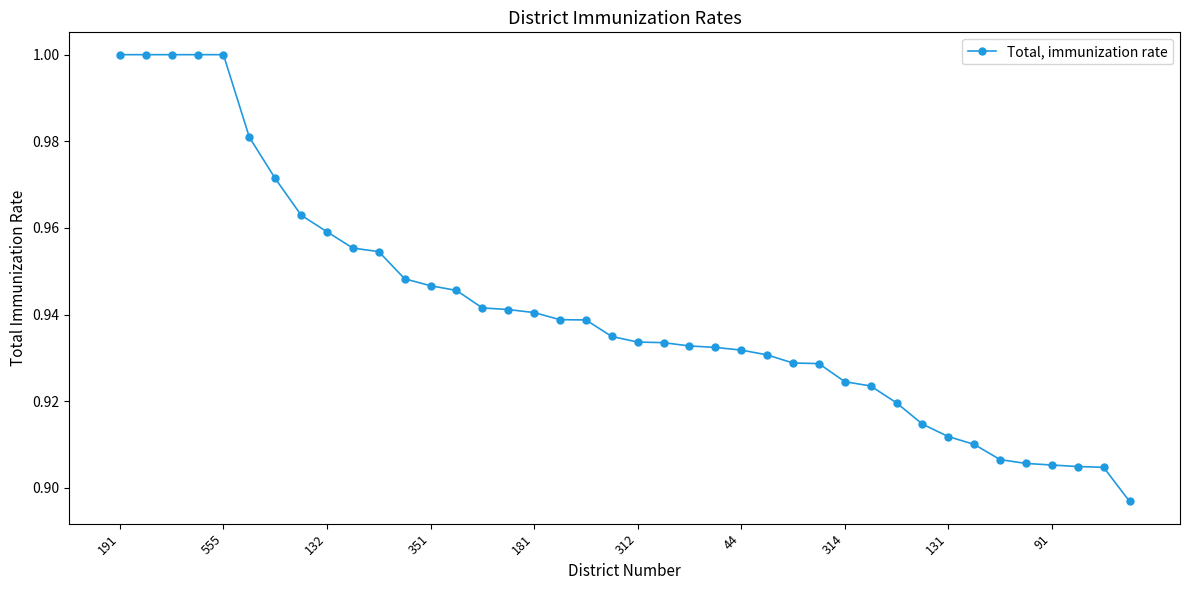

What is the sum of all values?

37.6